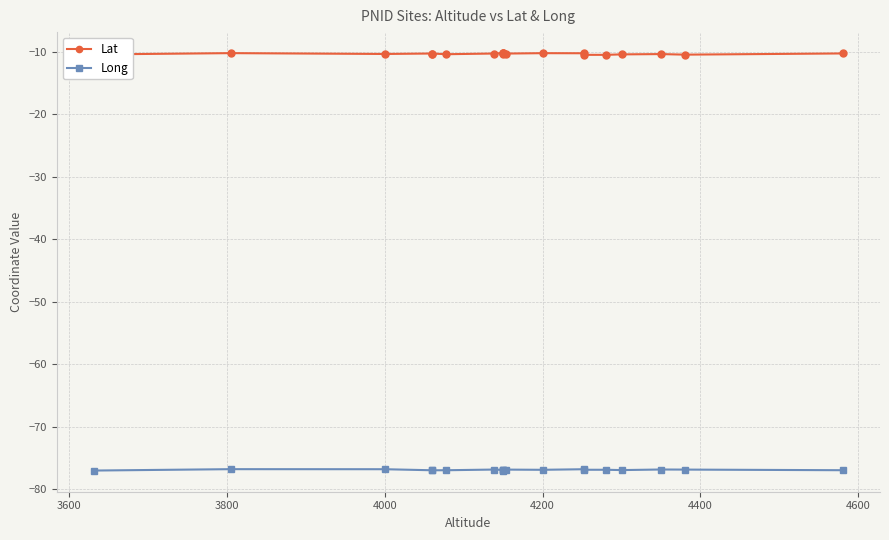

List the series in order of their overall mean, highest first.

Lat, Long